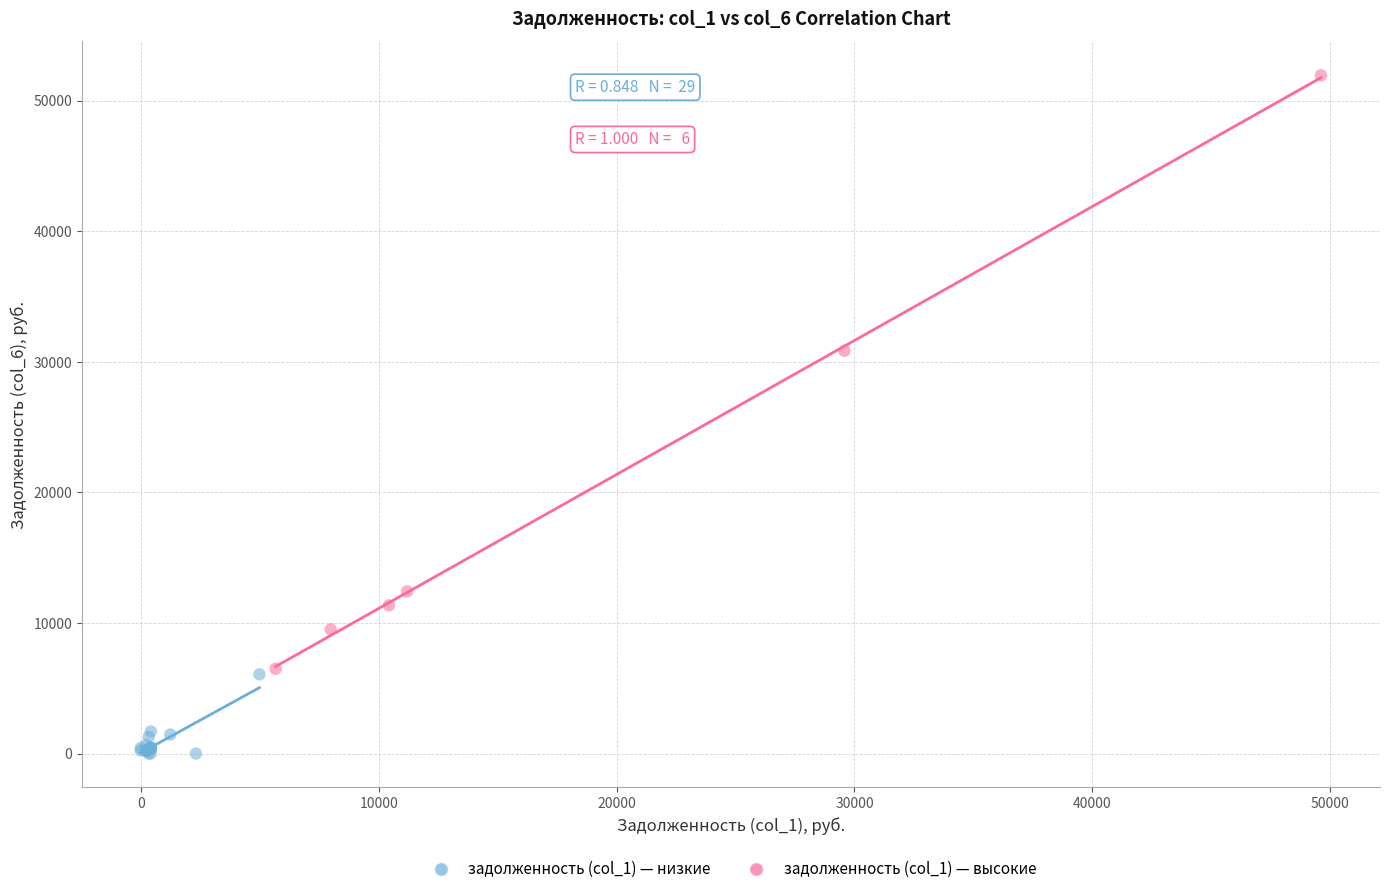

Which series reaches the minimum Y coordinate?

задолженность (col_1) — низкие